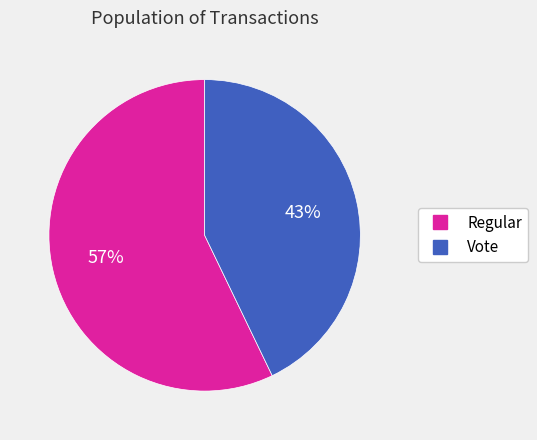

Is the sum of Regular and Vote greater than half?

Yes